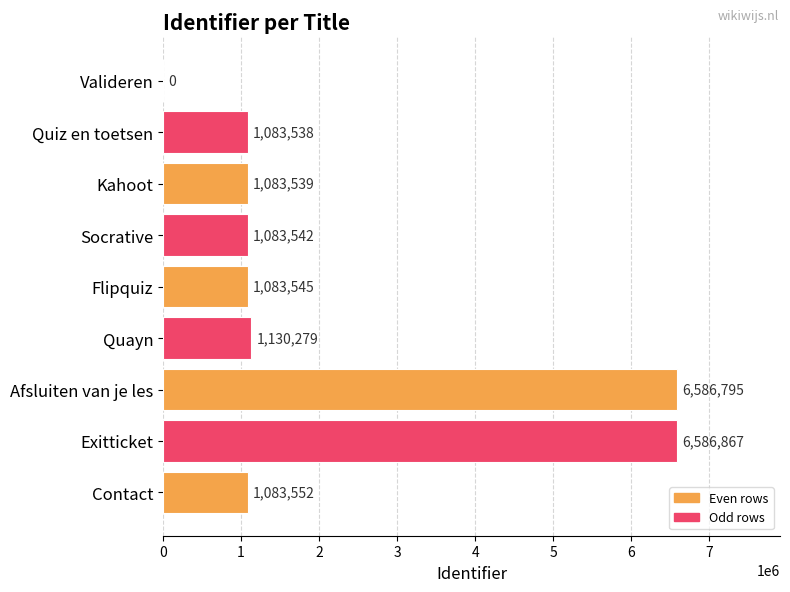

Reading top to bottom, list all the values displayed in this chart.

Valideren=0	Quiz en toetsen=1083538	Kahoot=1083539	Socrative=1083542	Flipquiz=1083545	Quayn=1130279	Afsluiten van je les=6586795	Exitticket=6586867	Contact=1083552